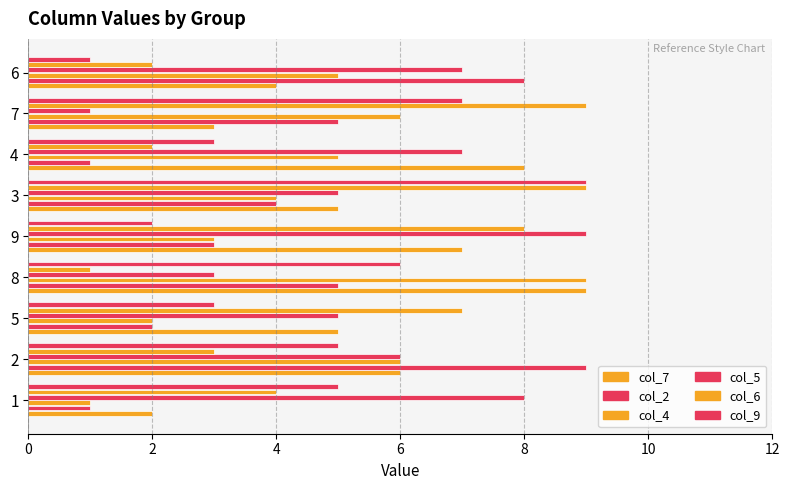

List the series in order of their peak value, lowest first.

col_7, col_2, col_4, col_5, col_6, col_9